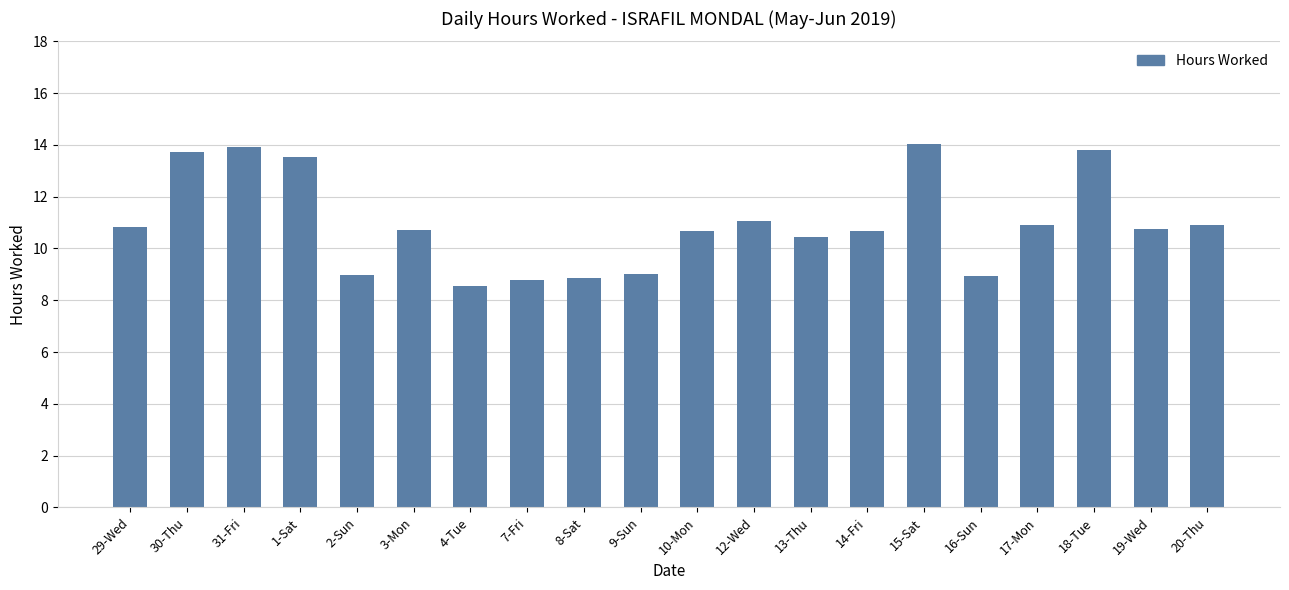

What value does the data have at 17-Mon?

10.9